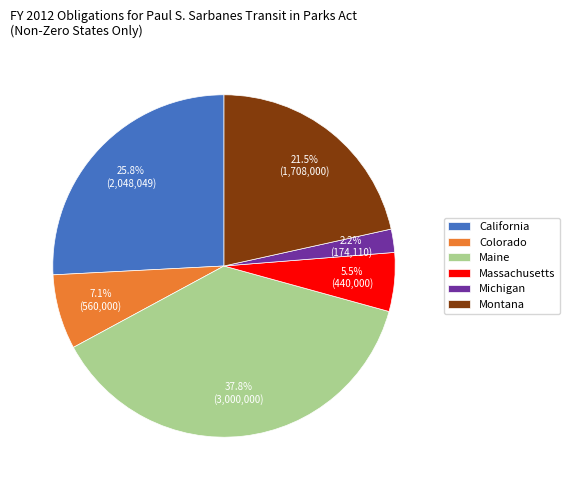

To the nearest percent, what percentage of the pie is Maine?

38%